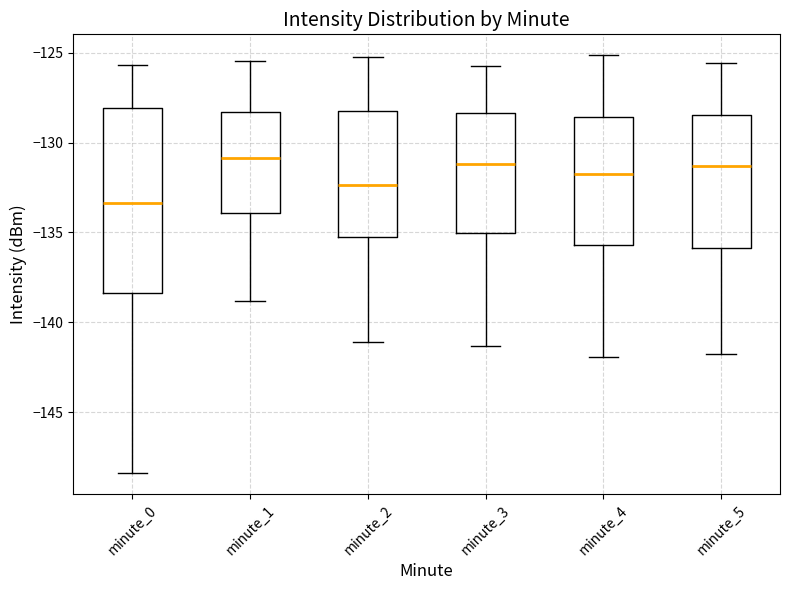

Which box's median line is the lowest?

minute_0